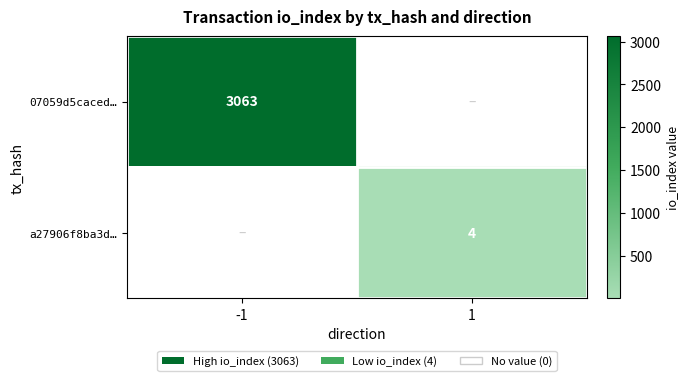

Is the value of a27906f8ba3d… at 1 greater than the value of 07059d5caced… at -1?

No